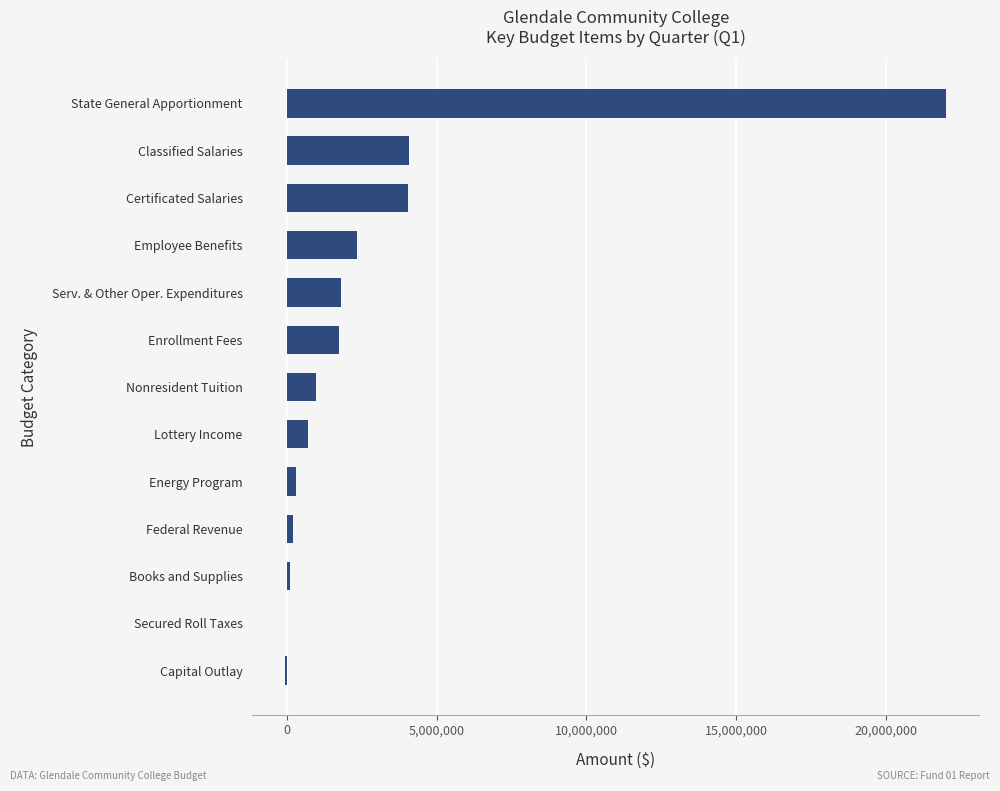

Which has a higher value, Certificated Salaries or Secured Roll Taxes?

Certificated Salaries